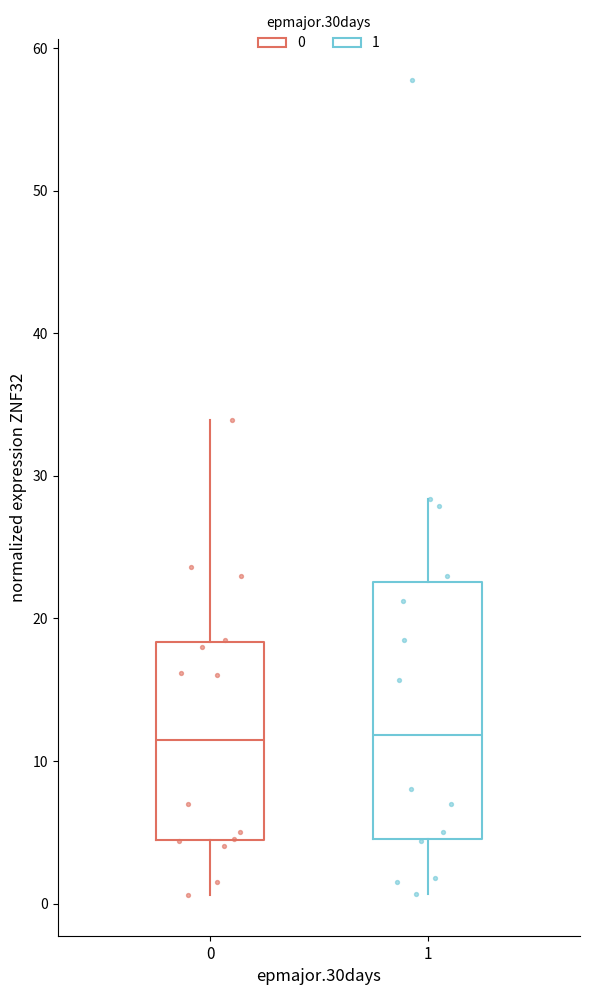

Where is the upper edge of the box at x = 1 on the y-axis? The values are not printed on the chart, so give them approximately, as read against the axis.

23